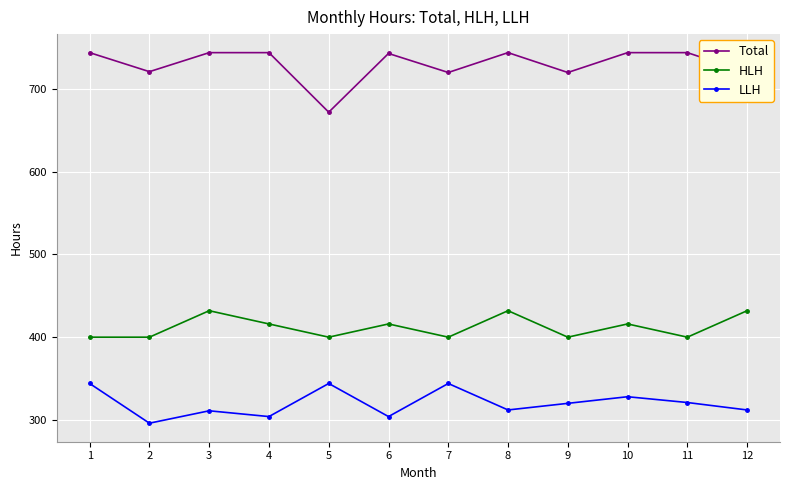

True or false: Total and HLH cross at least once.

False